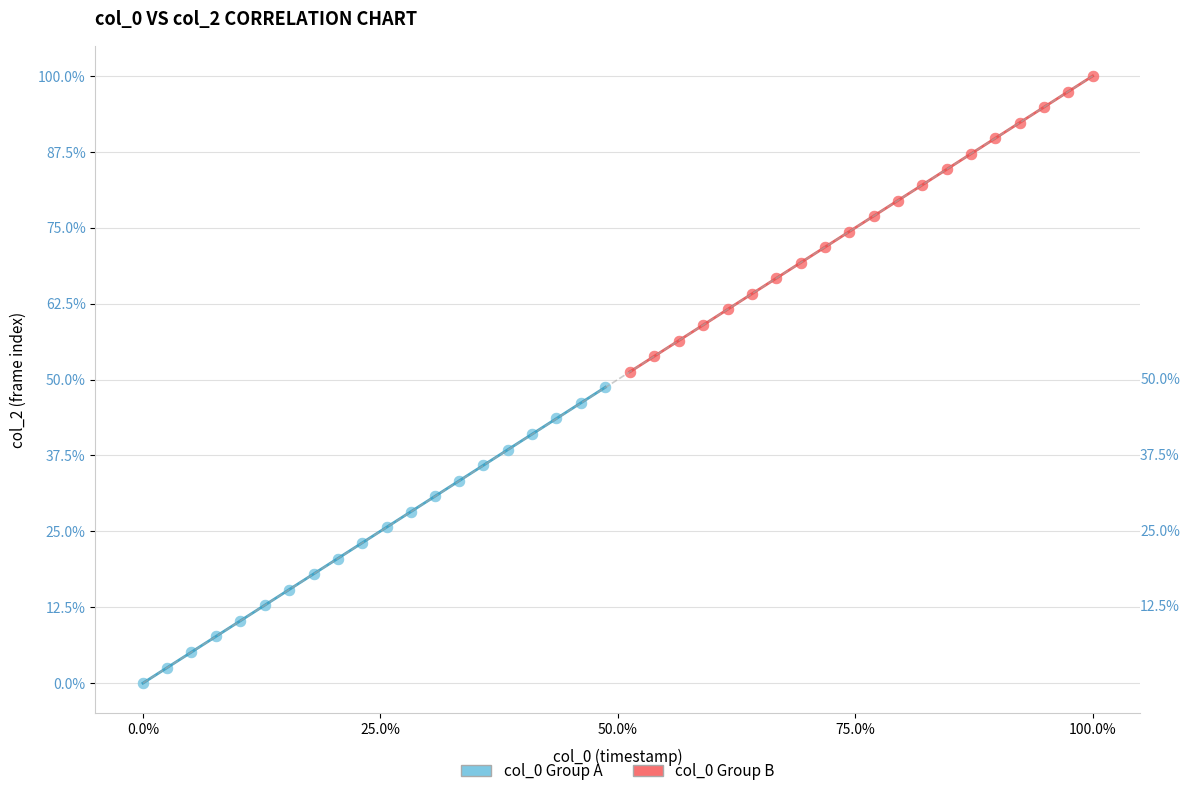

Which series reaches the minimum Y coordinate?

col_0 Group A